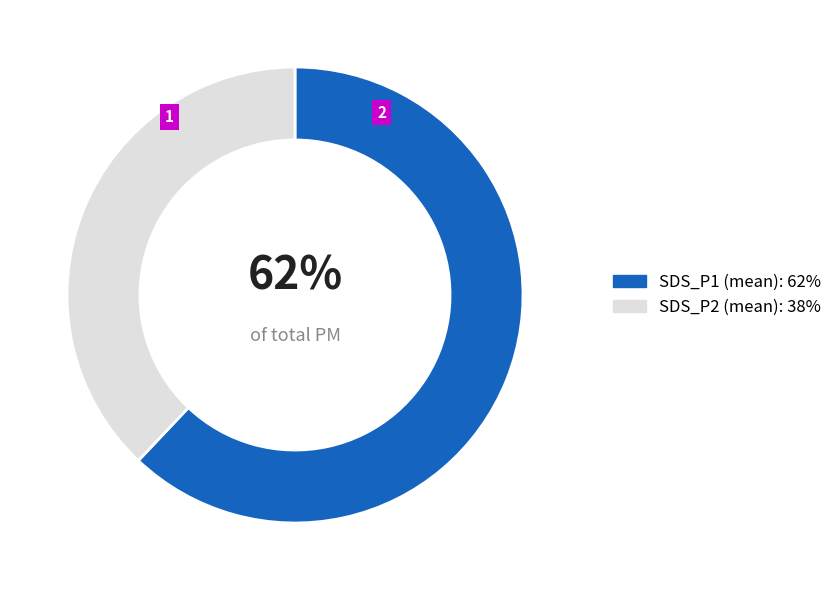

Is it true that SDS_P1 (mean) is 52% of the pie?

False